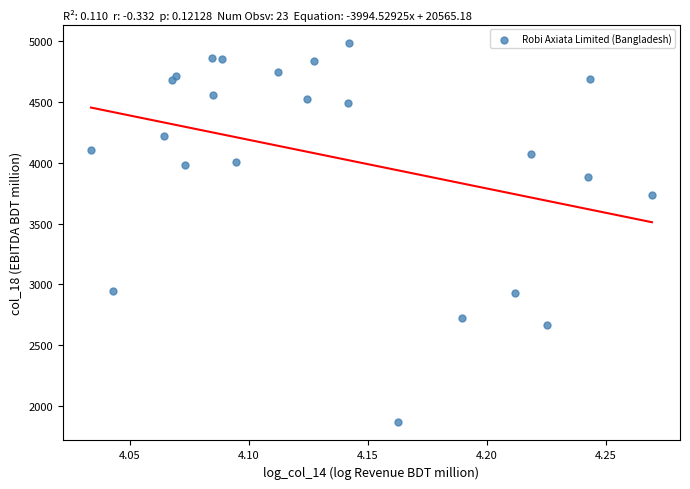

What is the range of Y values (max minus min)?

3105.0